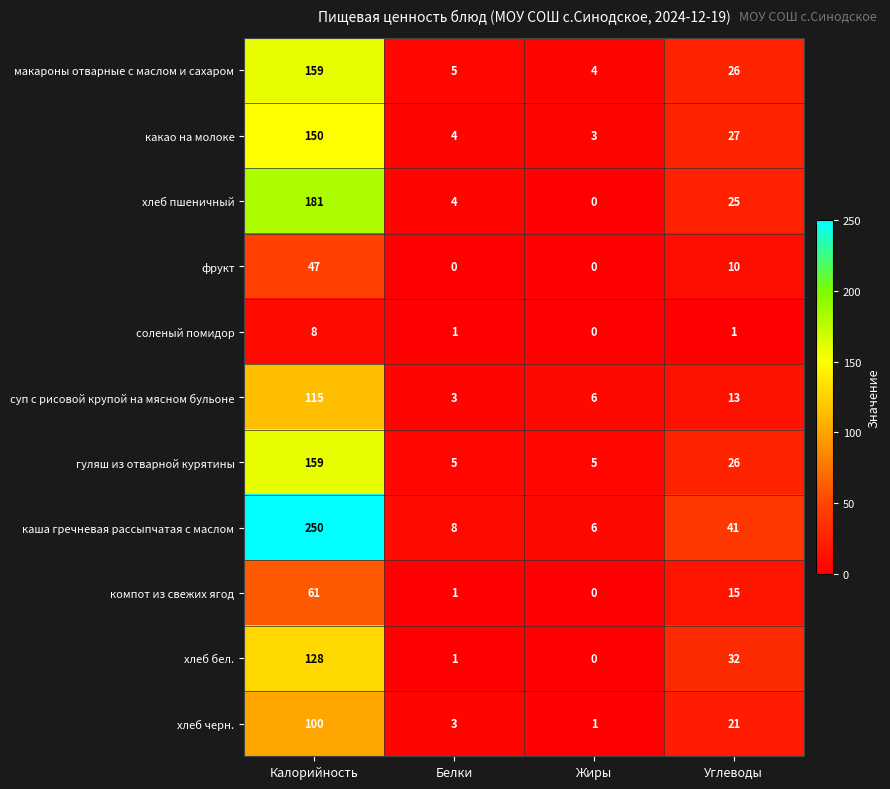

True or false: компот из свежих ягод has a value of 15 at Углеводы.

True